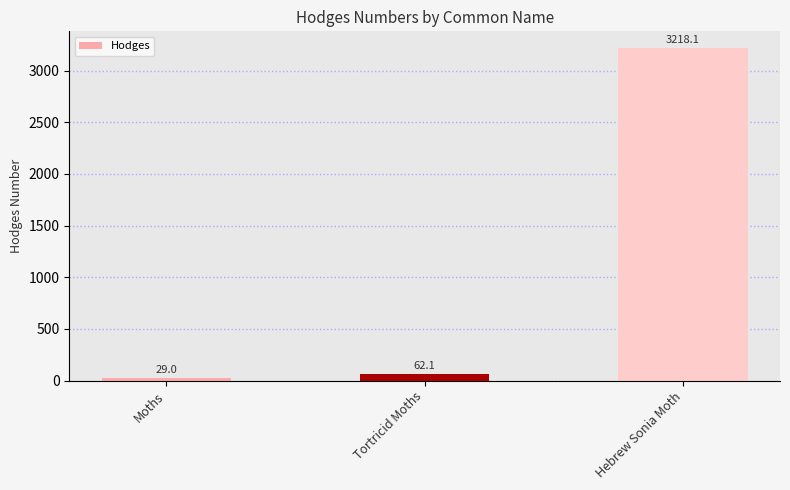

Count the number of categories in the chart.

3